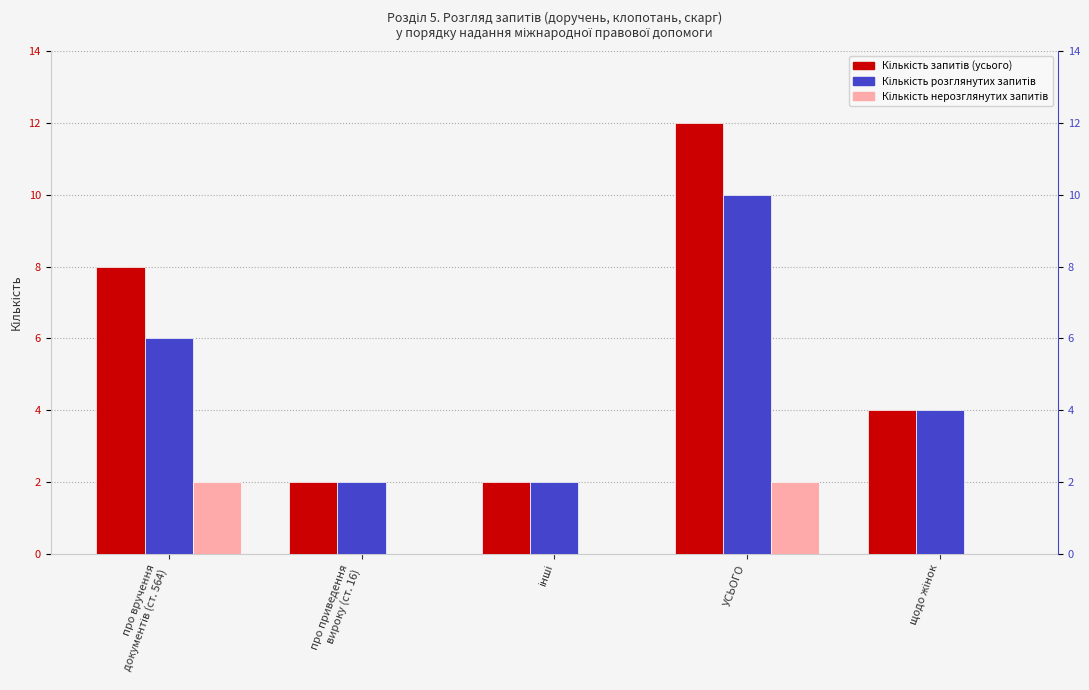

Rank the series by their maximum value, from lowest to highest.

Кількість нерозглянутих запитів, Кількість розглянутих запитів, Кількість запитів (усього)